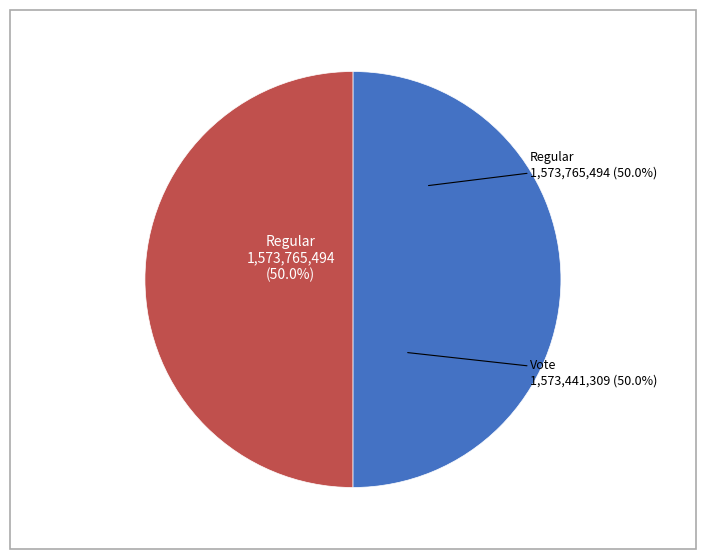

Is there any slice that represents more than half of the pie?

Yes